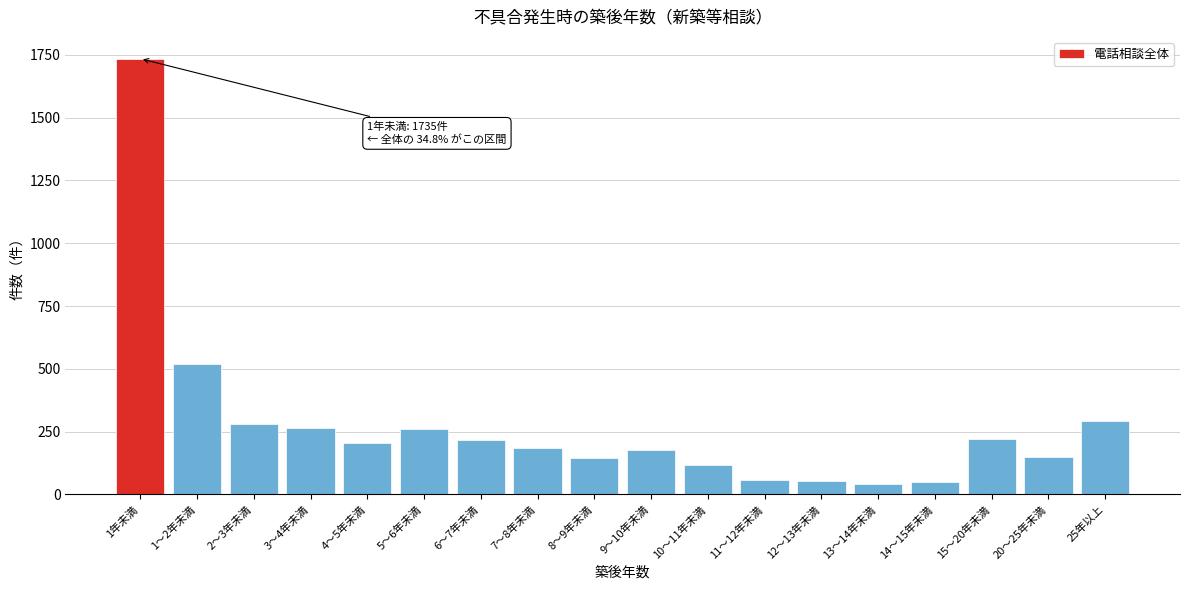

The value at 6～7年未満 is 215. True or false?

True